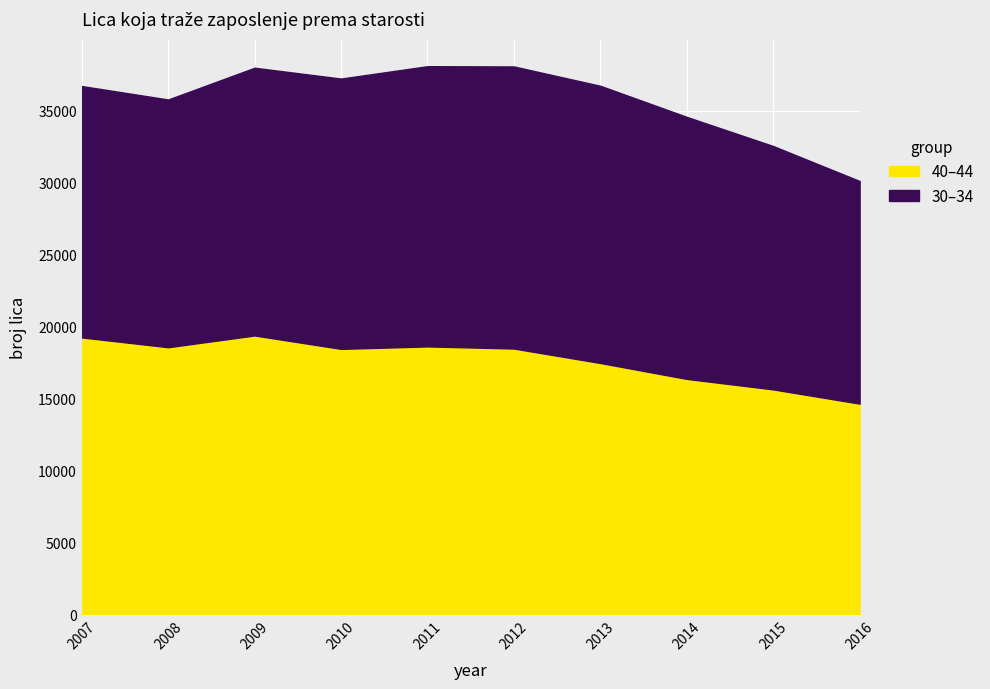

What is the sum of the values at 2011 and 2009?

37980